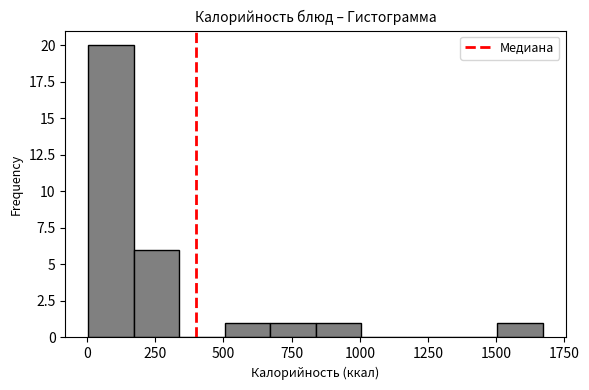

Around what value on the x-axis is the tallest bar? Give the approximate position of its centre, as read against the axis.

100